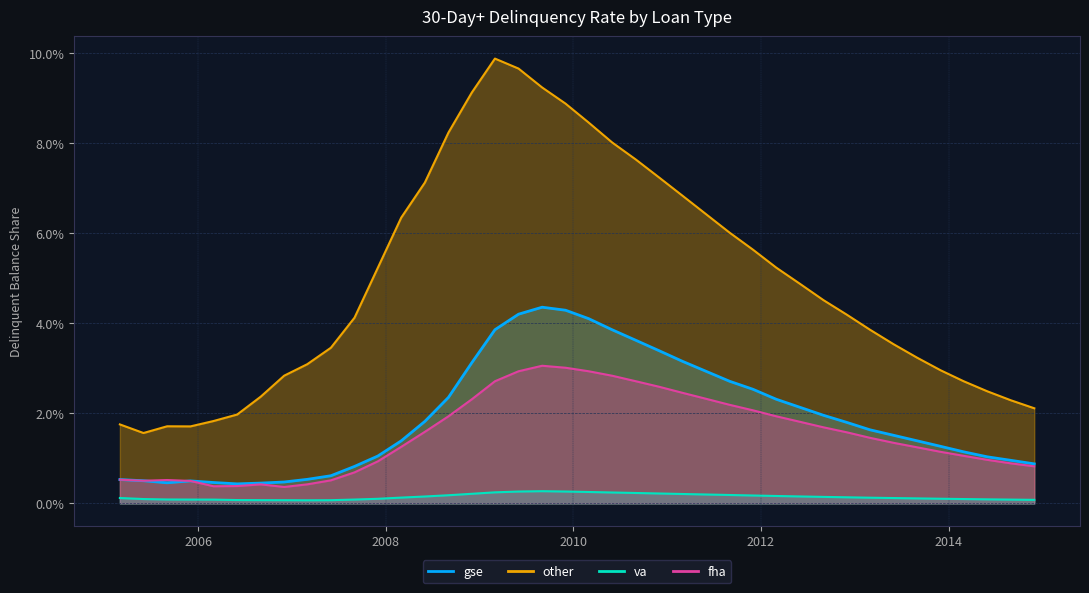

What are all the series names shown in the legend?

gse, other, va, fha